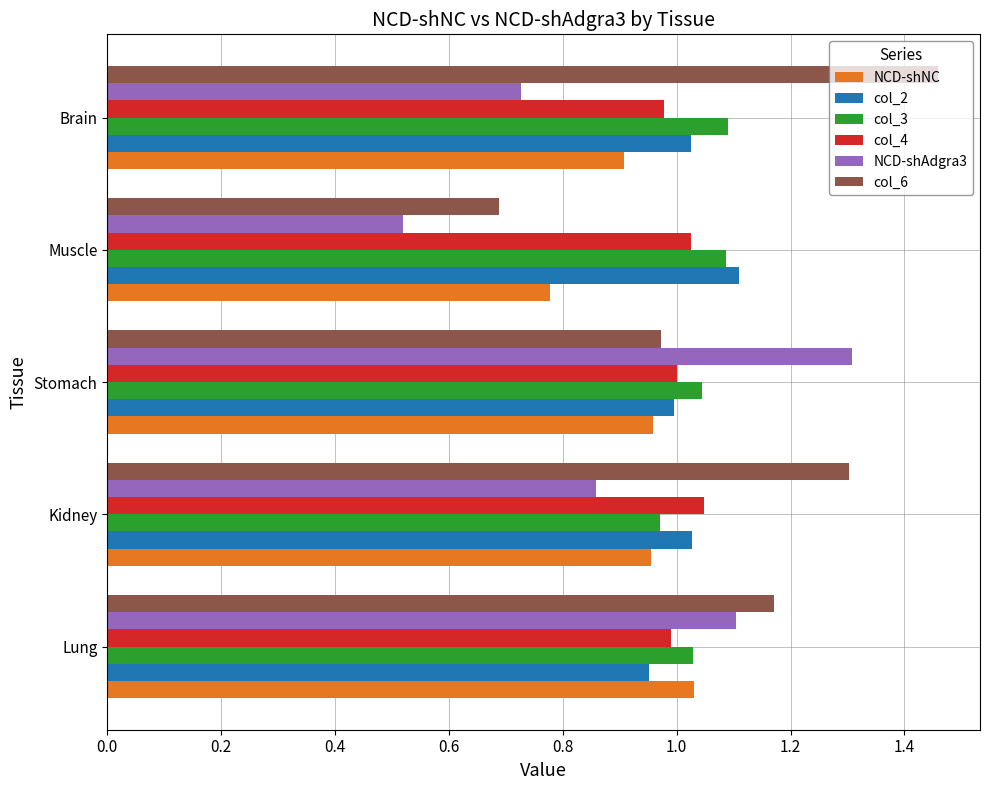

Is the value of col_6 at Lung greater than the value of col_3 at Lung?

Yes